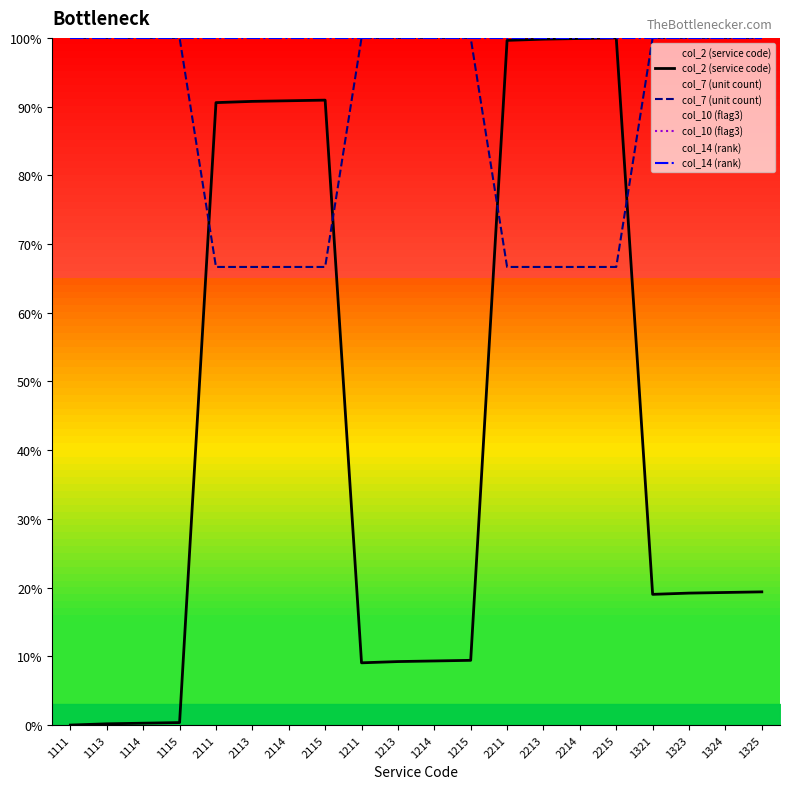

True or false: col_10 (flag3) has a value of 100.0 at 2111.

True